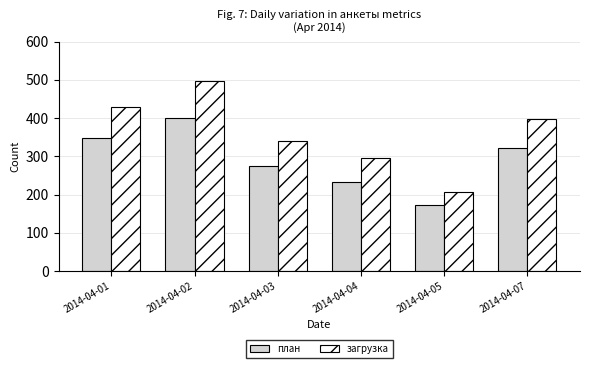

Does the chart contain any negative values?

No